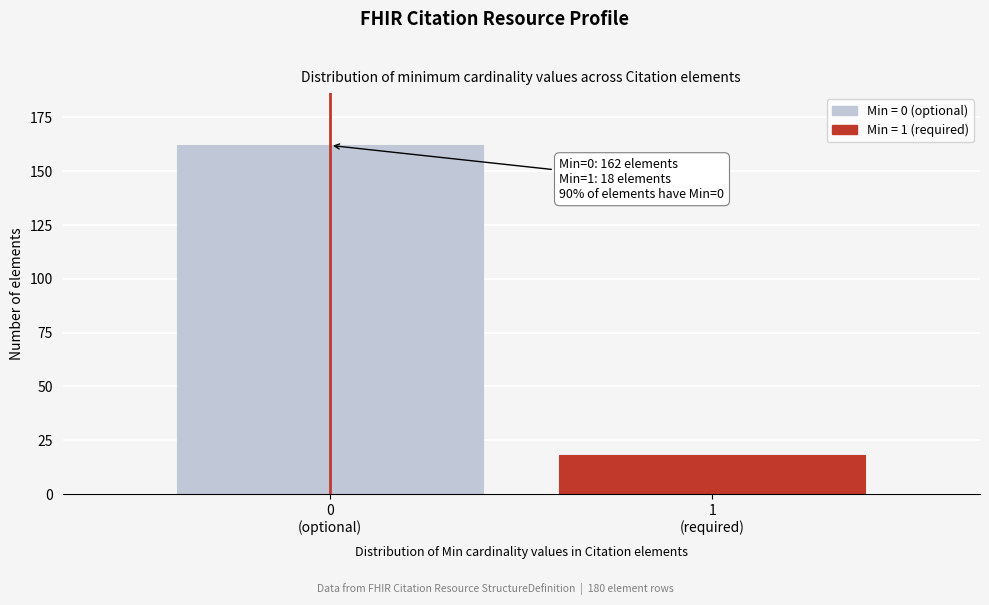

Reading right to left, extract all data points from this chart.

18	162